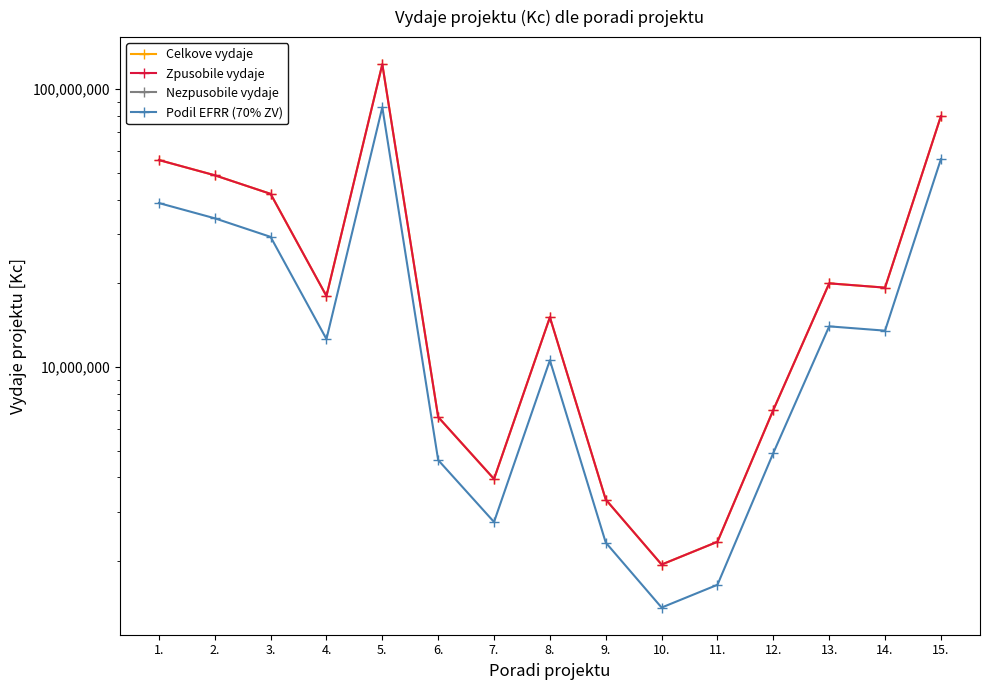

Which series has the widest spread of values?

Celkove vydaje